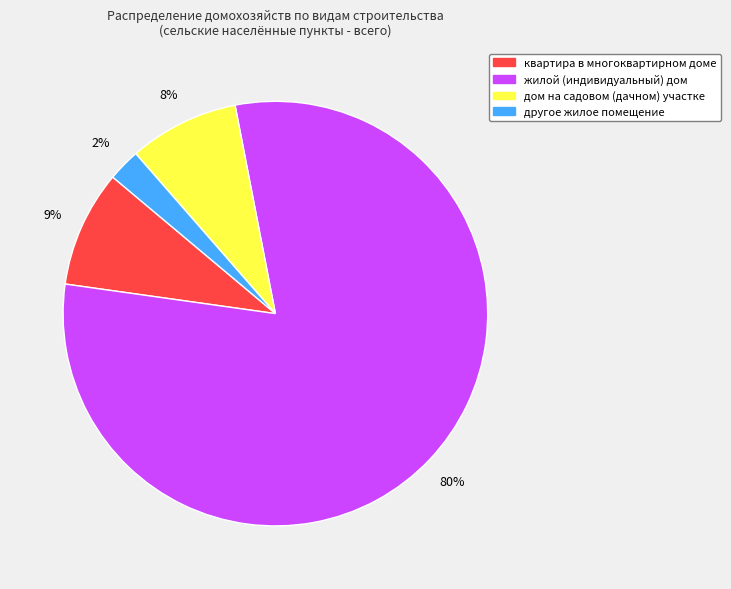

How many segments does this pie chart have?

4